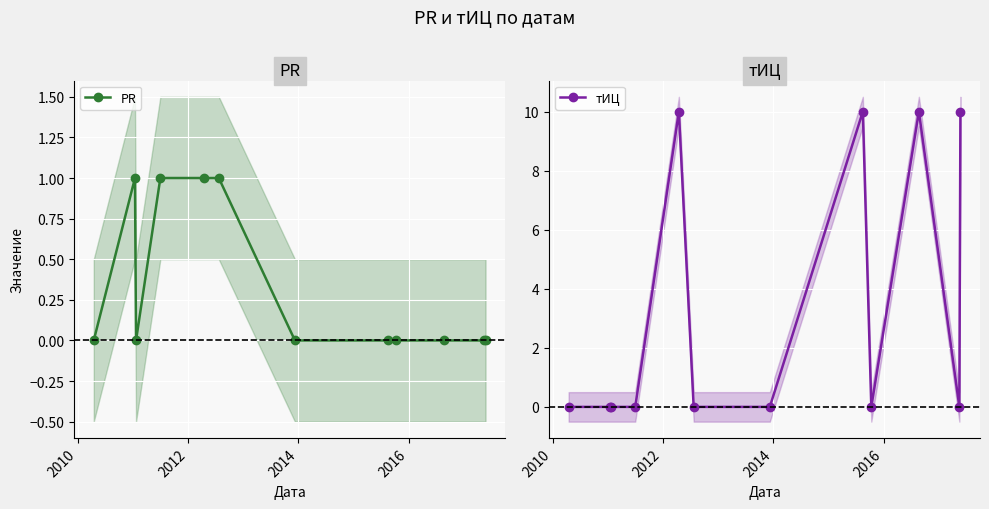

Which series has the largest total across all categories?

тИЦ